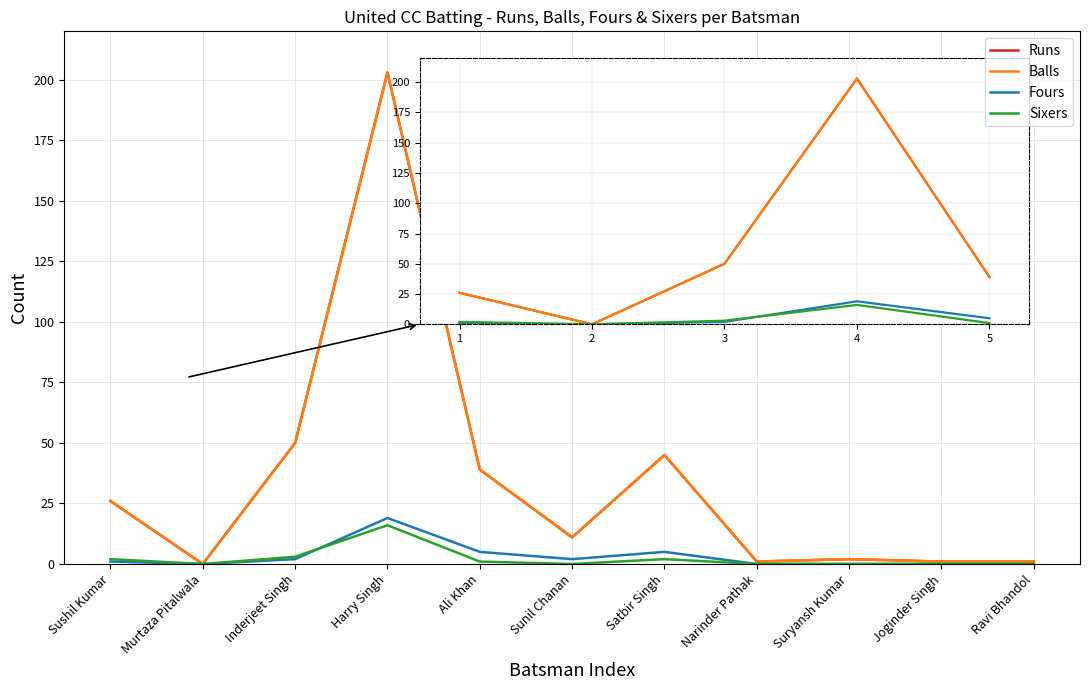

Does the chart have visible grid lines?

Yes